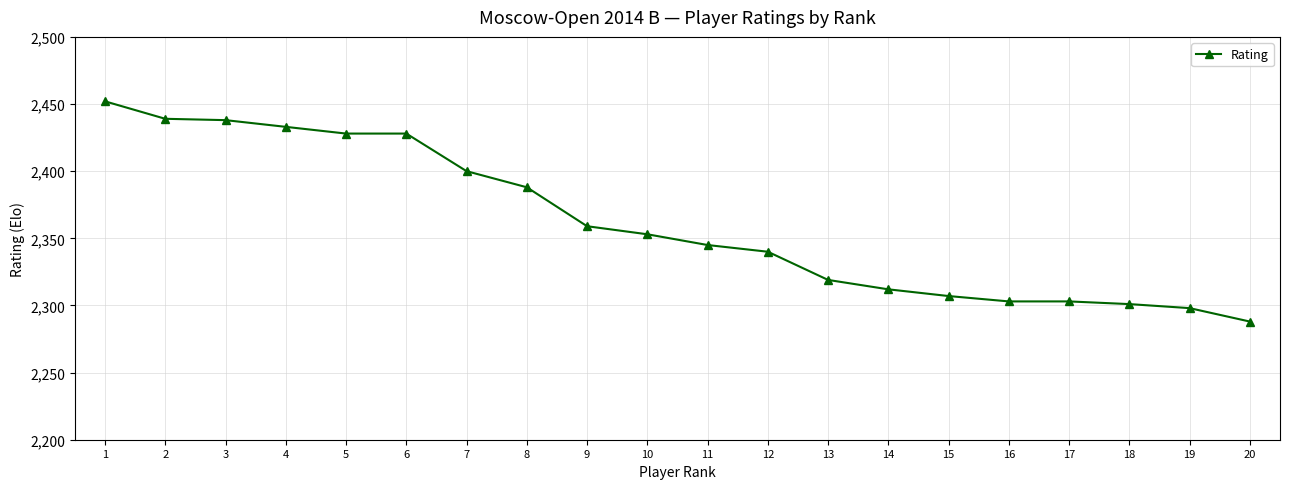

Which has a higher value, 1 or 16?

1